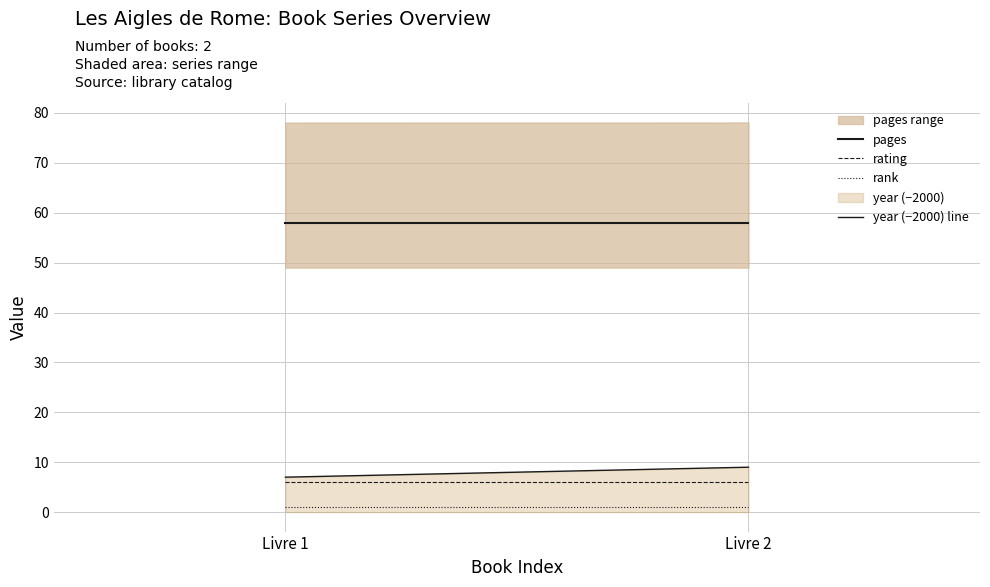

Which category has the highest value in the year (−2000) line series?

Livre 2